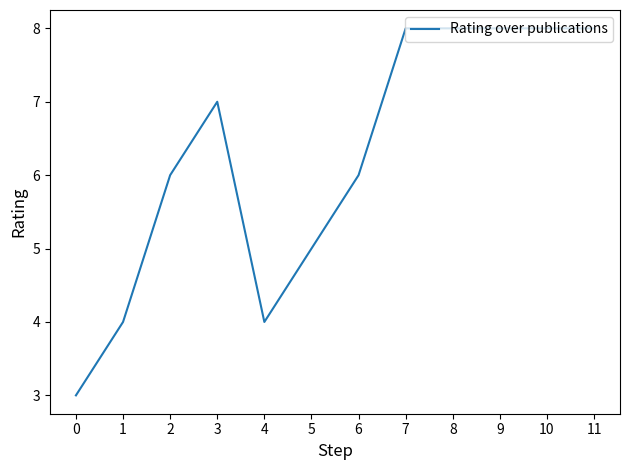

Reading left to right, what are all the values shown in this chart?

3	4	6	7	4	5	6	8	8	8	8	8